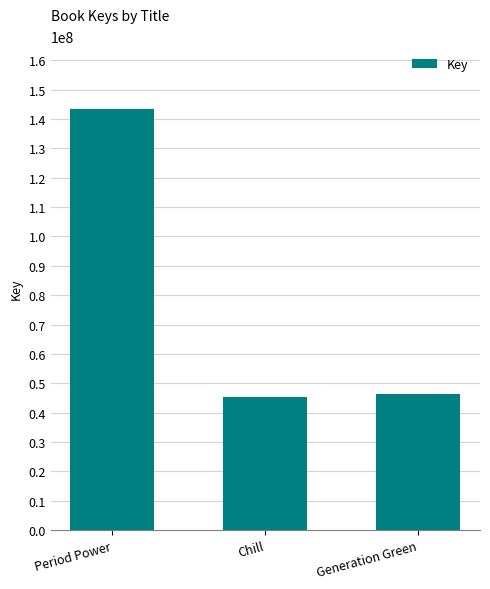

At which label is the value closest to 94290656?

Generation Green